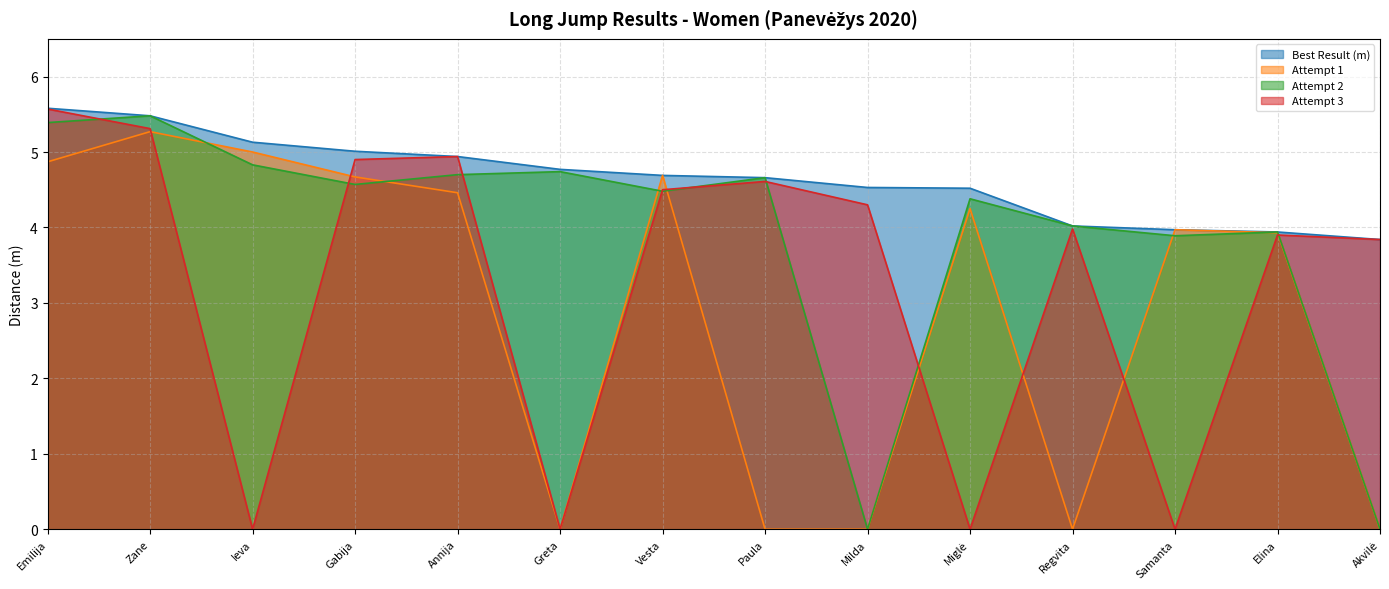

What is the greatest value displayed?

5.6